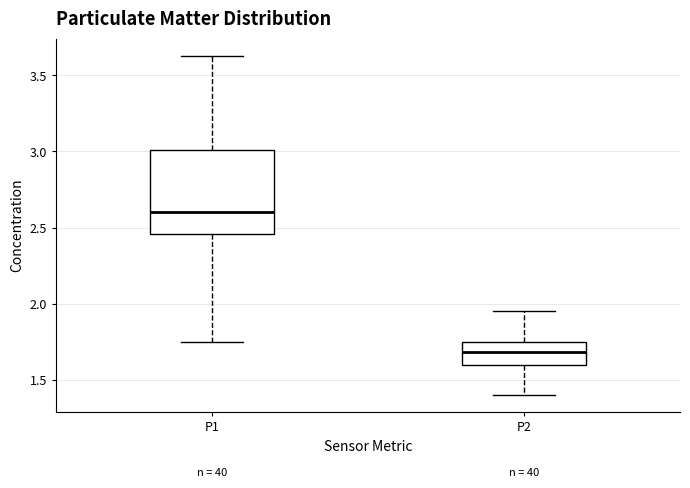

Which box's median line is the highest?

P1